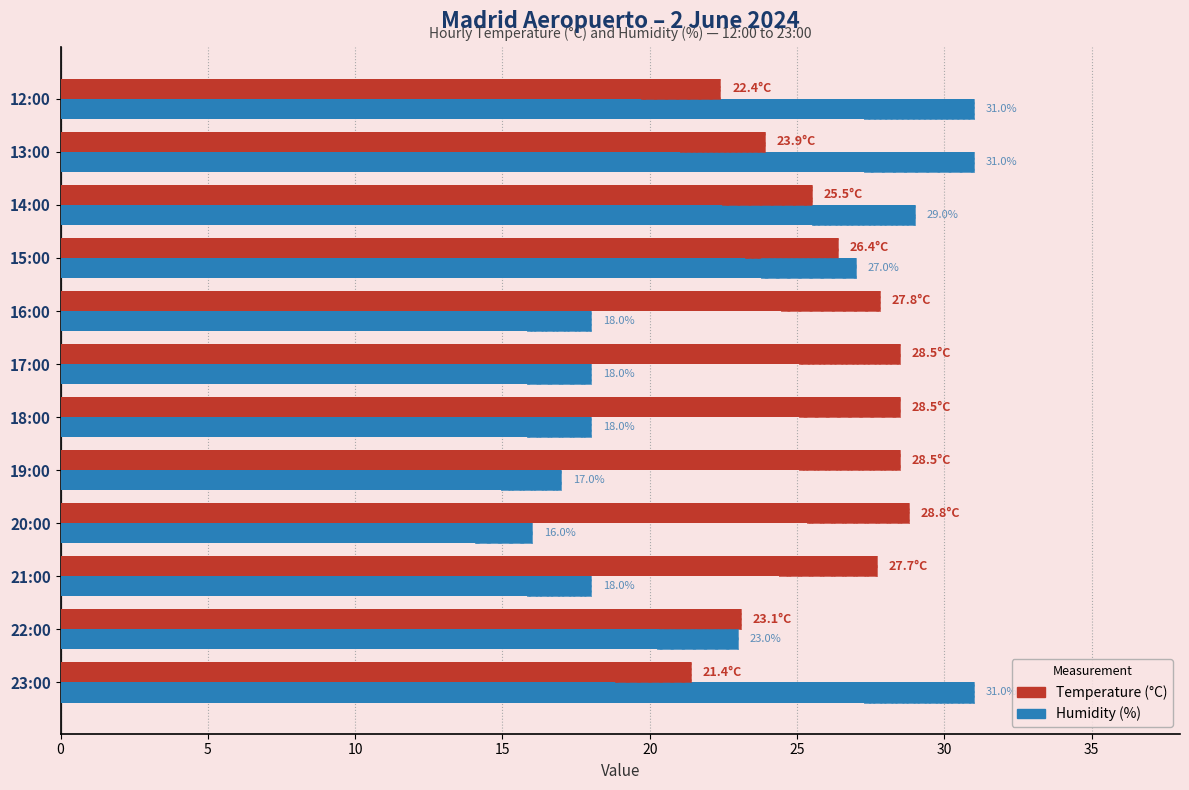

How many distinct data groups are displayed?

2